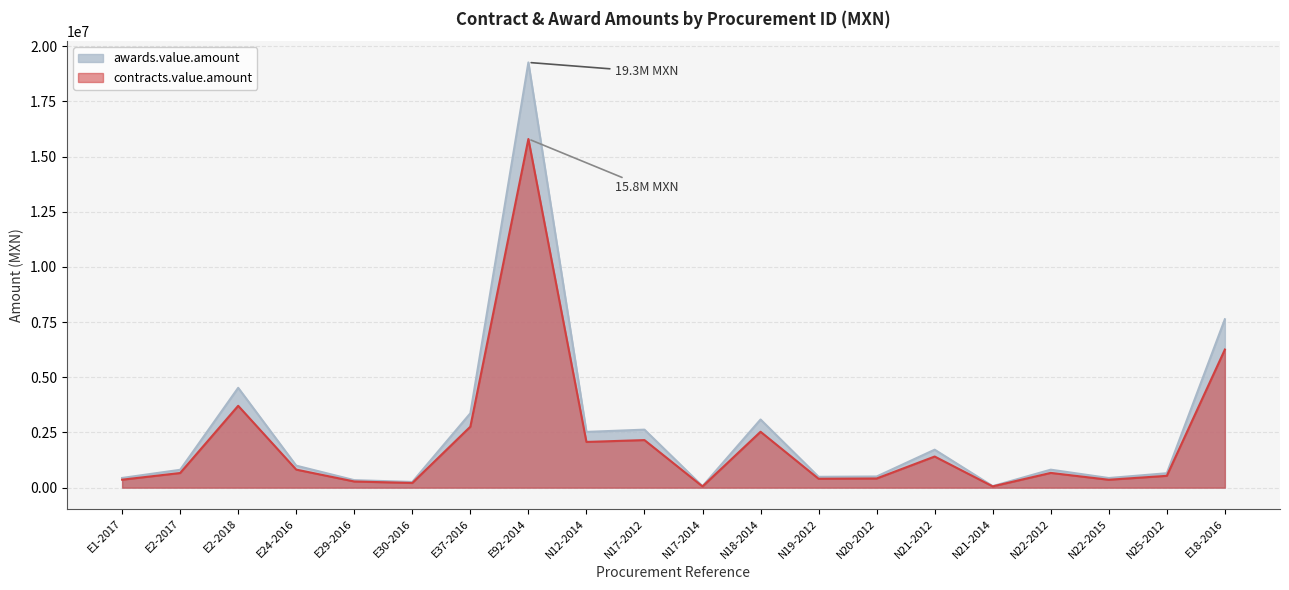

Which series has the largest total across all categories?

awards.value.amount